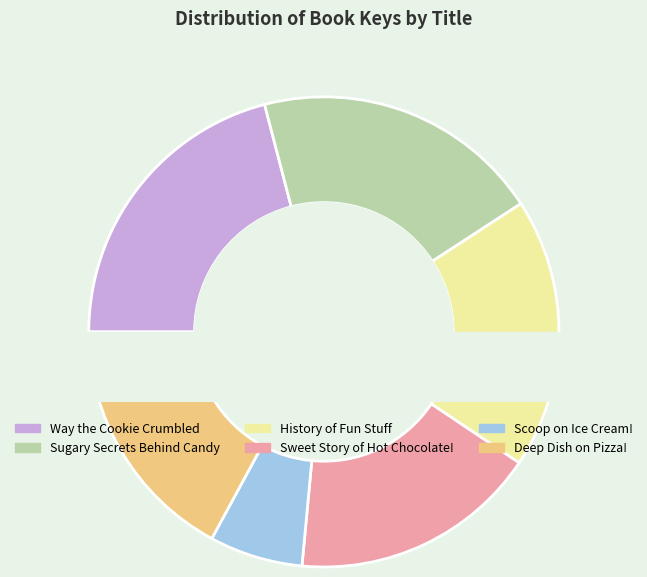

The Sugary Secrets Behind Candy slice represents 6% of the pie. True or false?

False